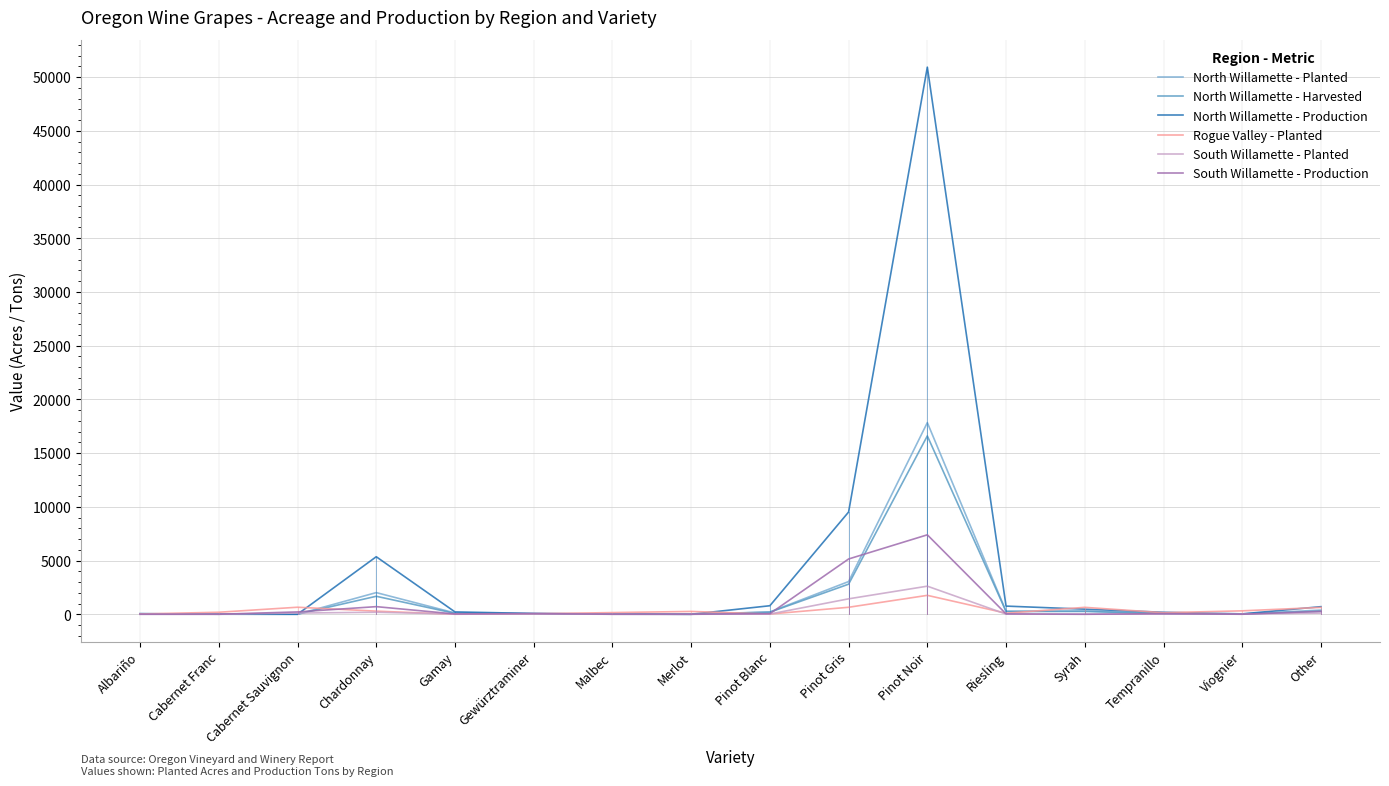

Which series has the largest range (max minus min)?

North Willamette - Production